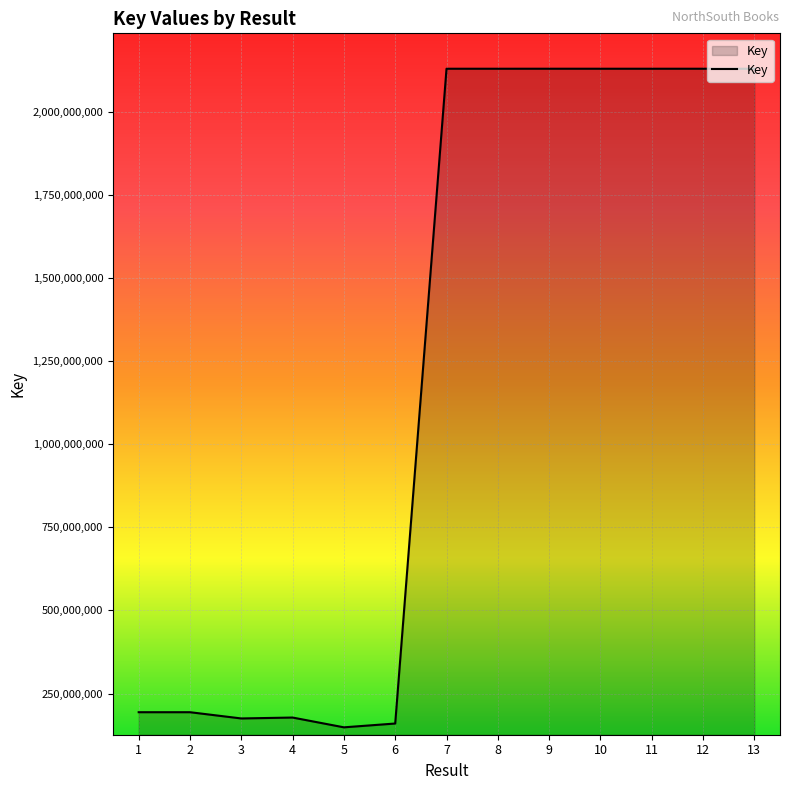

What is the smallest value displayed?

148287375